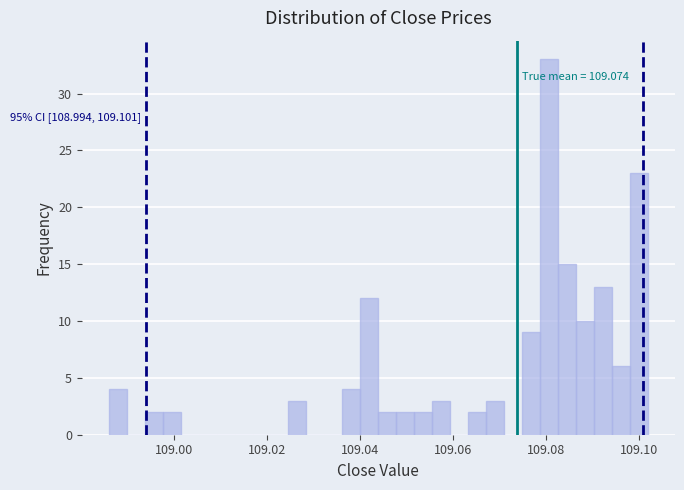

Around what value on the x-axis is the tallest bar? Give the approximate position of its centre, as read against the axis.

109.080